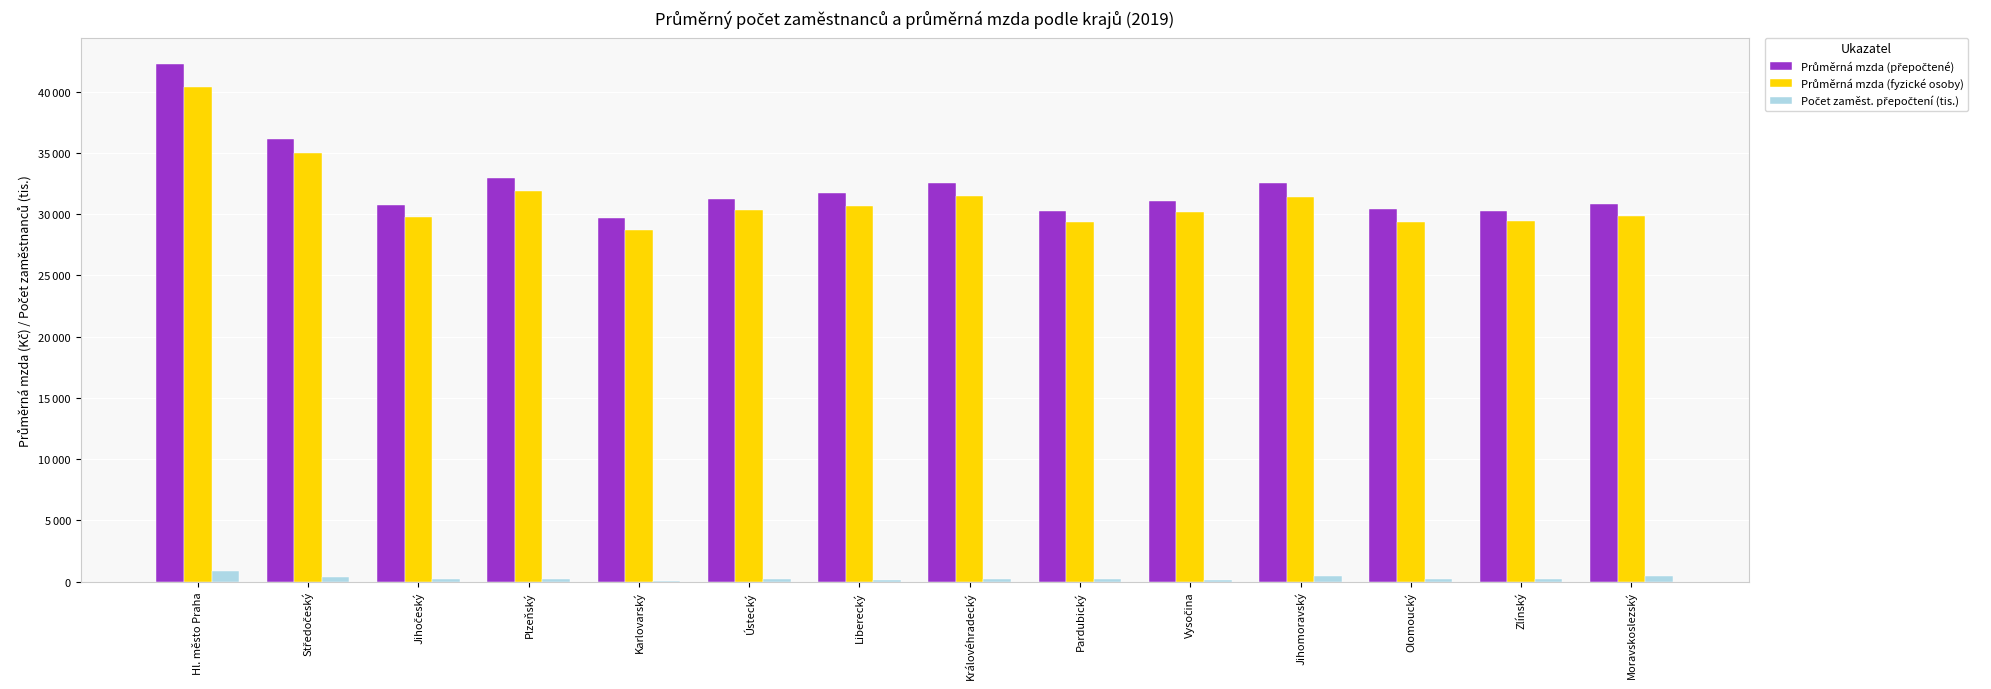

Which category has the lowest value across all series?

Karlovarský